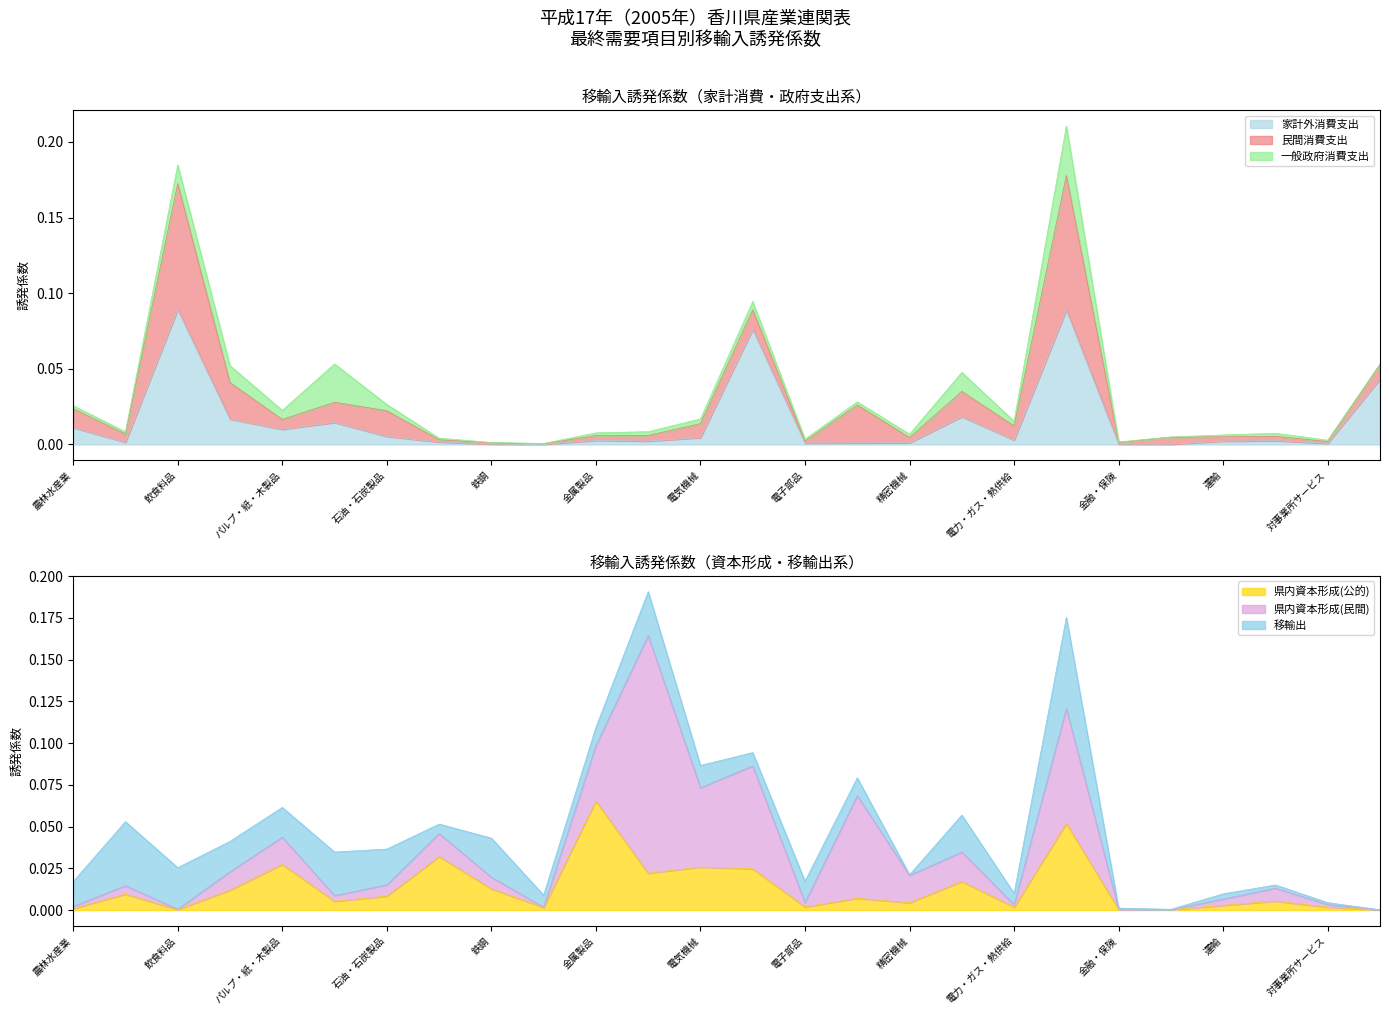

List the labels in order of 県内資本形成(民間) value, smallest first.

対個人サービス, 不動産, 非鉄金属, 金融・保険, 飲食料品, 農林水産業, 電力・ガス・熱供給, 対事業所サービス, 電子部品, 化学製品, 運輸, 鉱業, 石油・石炭製品, 鉄鋼, 情報通信, 繊維製品, 窯業・土石製品, パルプ・紙・木製品, 精密機械, その他の製造工業製品, 金属製品, 電気機械, 輸送機械, 情報・通信機器, 商業, 一般機械